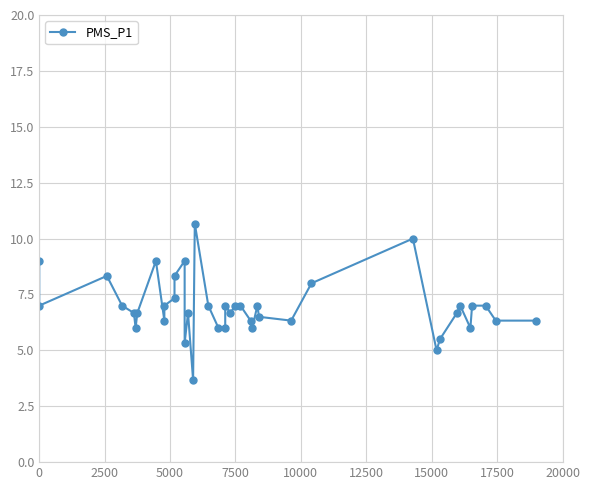

What is the maximum value shown in the chart?

10.7